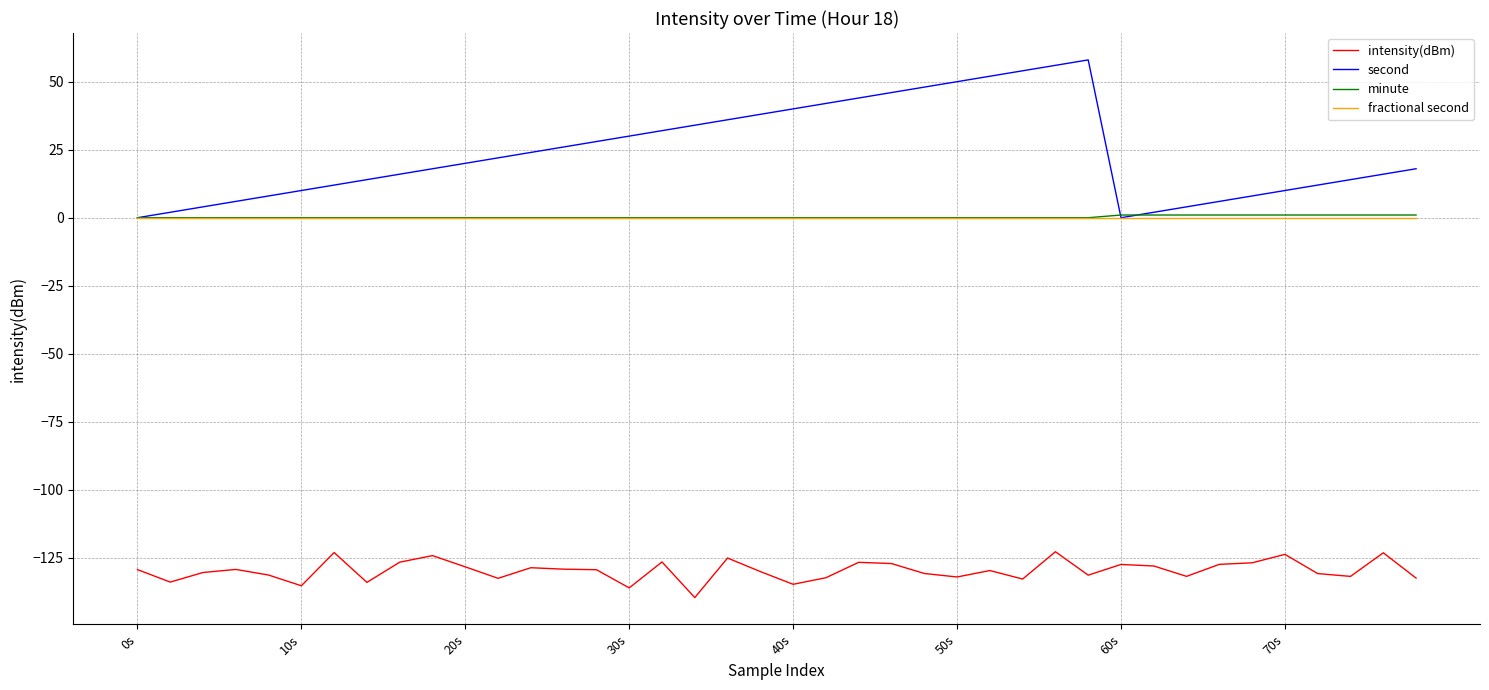

True or false: minute and intensity(dBm) intersect in this chart.

False